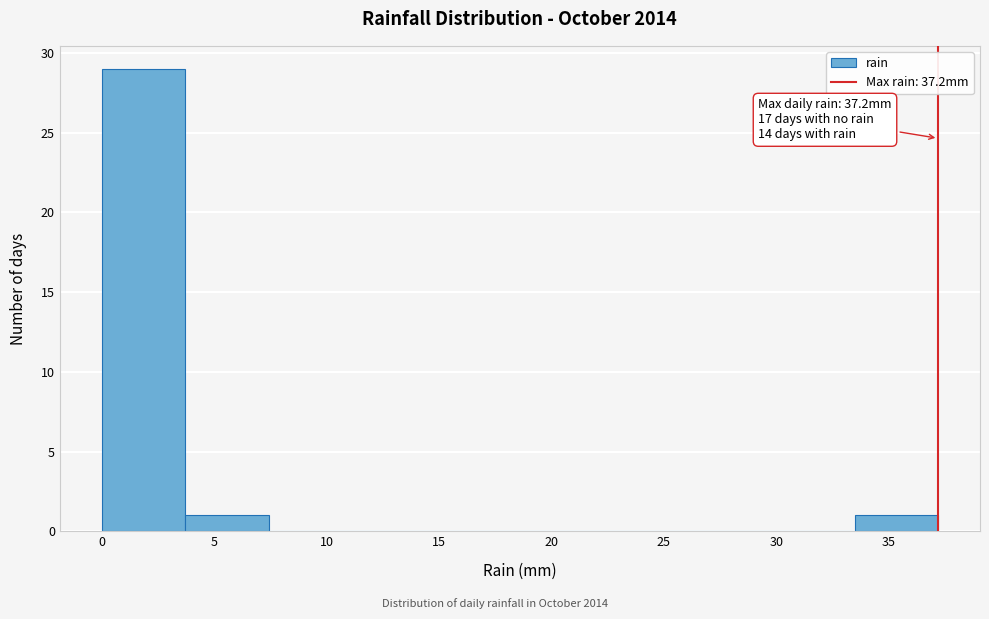

Over which range of the x-axis is the bar tallest?

0.0 to 3.5